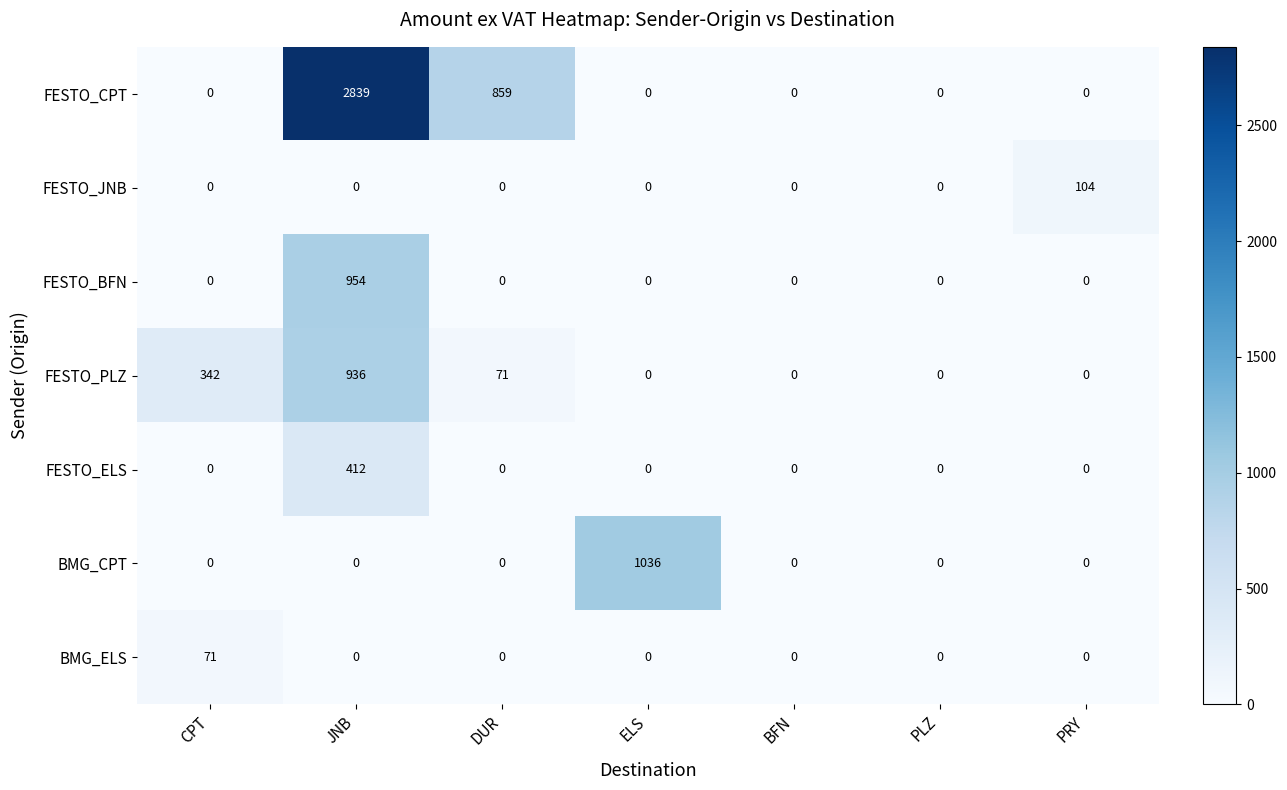

What is the sum of the BMG_ELS values at CPT and ELS?

71